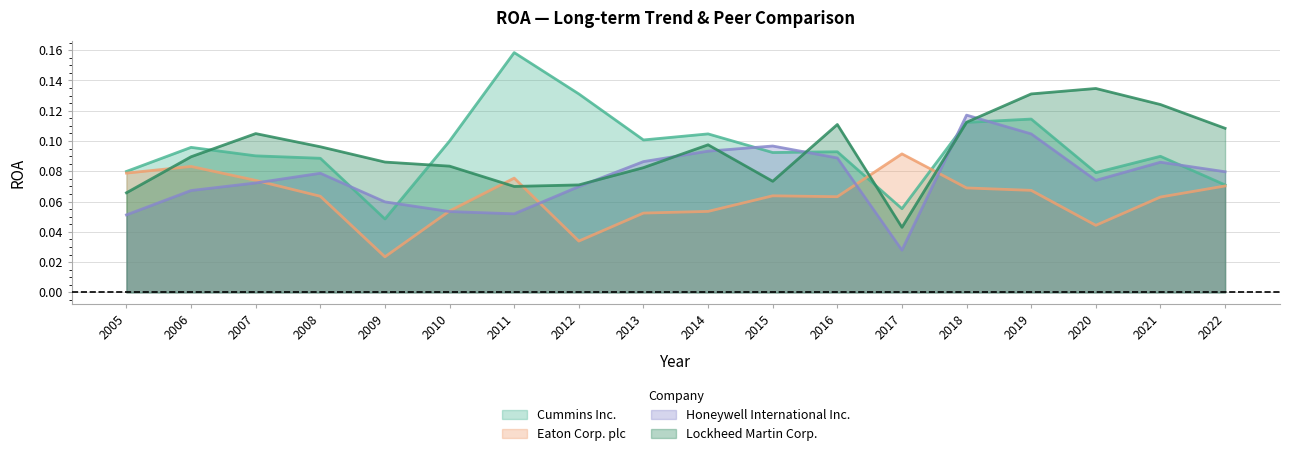

What are all the series names shown in the legend?

Cummins Inc., Eaton Corp. plc, Honeywell International Inc., Lockheed Martin Corp.